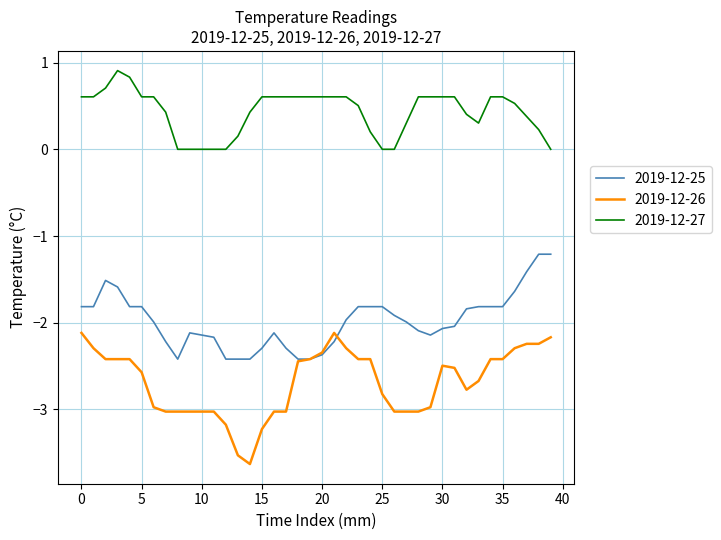

What is the greatest value displayed?

0.9